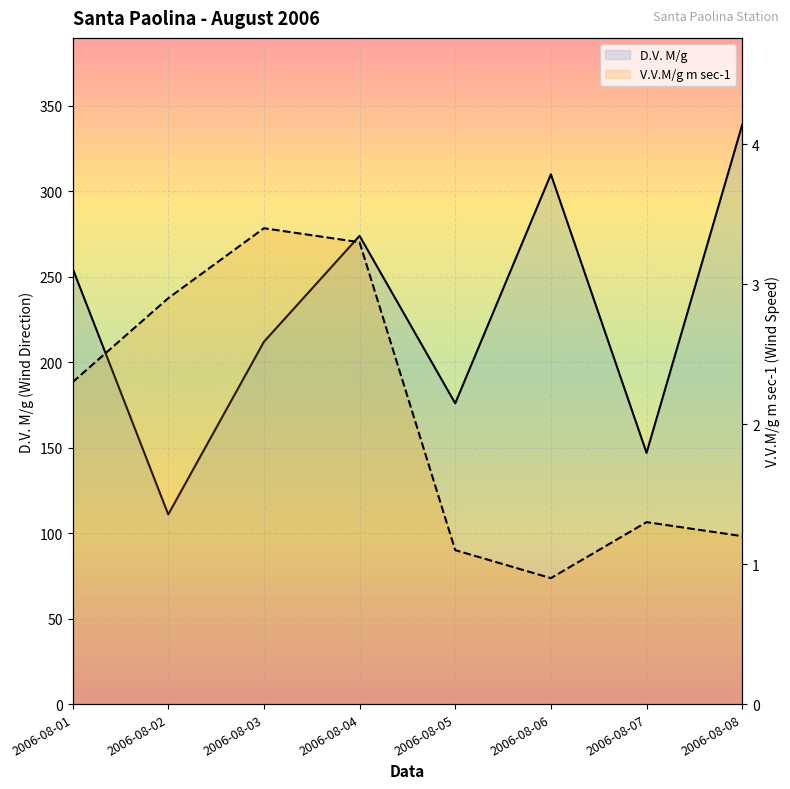

List the series in order of their peak value, lowest first.

V.V.M/g m sec-1, D.V. M/g